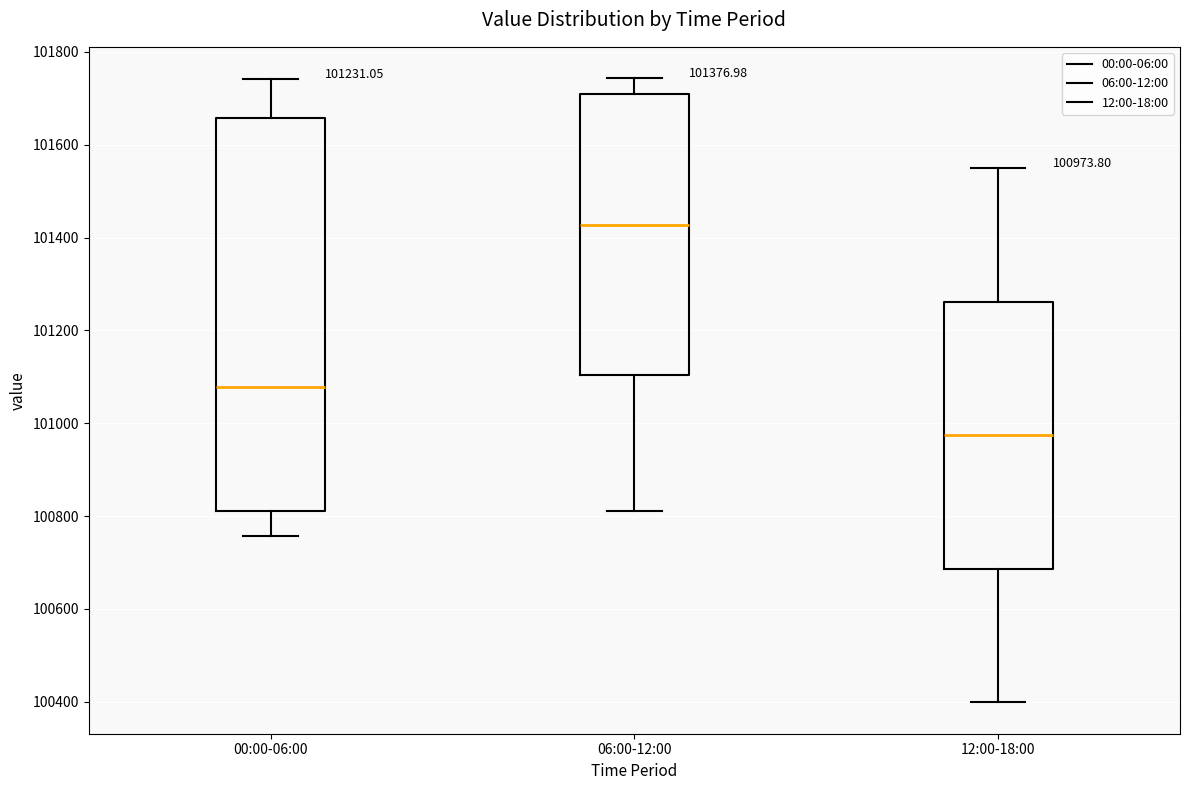

Which box's median line is the lowest?

12:00-18:00